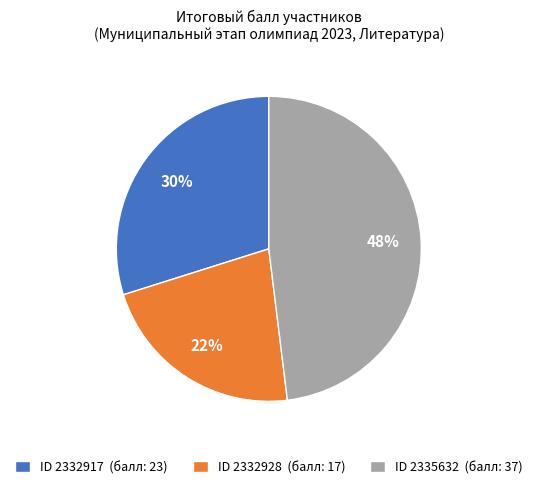

What is the ratio of the value at ID 2335632 (балл: 37) to the value at ID 2332917 (балл: 23)?

1.6